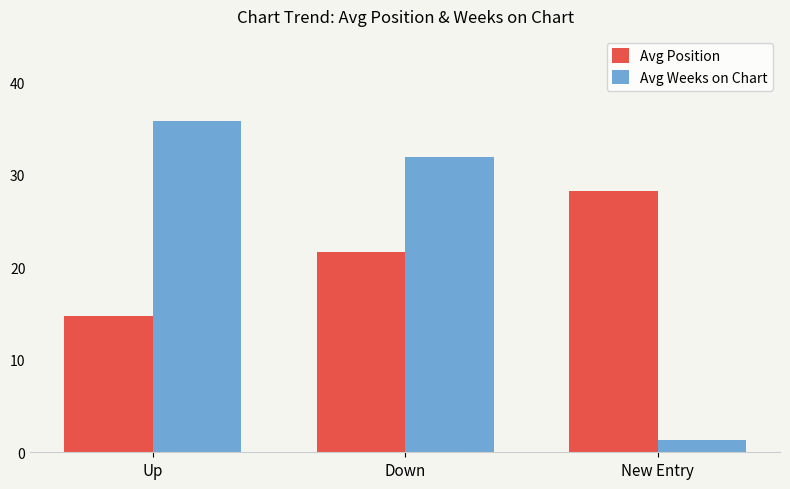

What is the spread (max minus min) of values at Up?

21.1